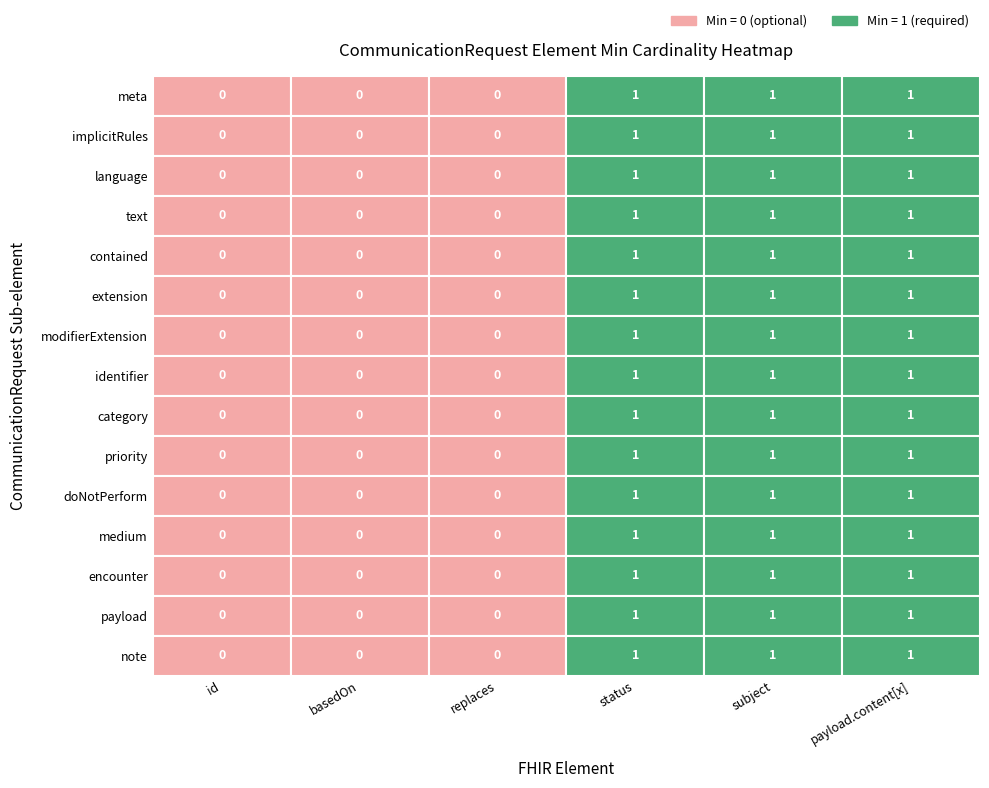

Reading left to right, extract all data points from this chart.

id: 0	0	0	0	0	0	0	0	0	0	0	0	0	0	0
basedOn: 0	0	0	0	0	0	0	0	0	0	0	0	0	0	0
replaces: 0	0	0	0	0	0	0	0	0	0	0	0	0	0	0
status: 1	1	1	1	1	1	1	1	1	1	1	1	1	1	1
subject: 1	1	1	1	1	1	1	1	1	1	1	1	1	1	1
payload.content[x]: 1	1	1	1	1	1	1	1	1	1	1	1	1	1	1